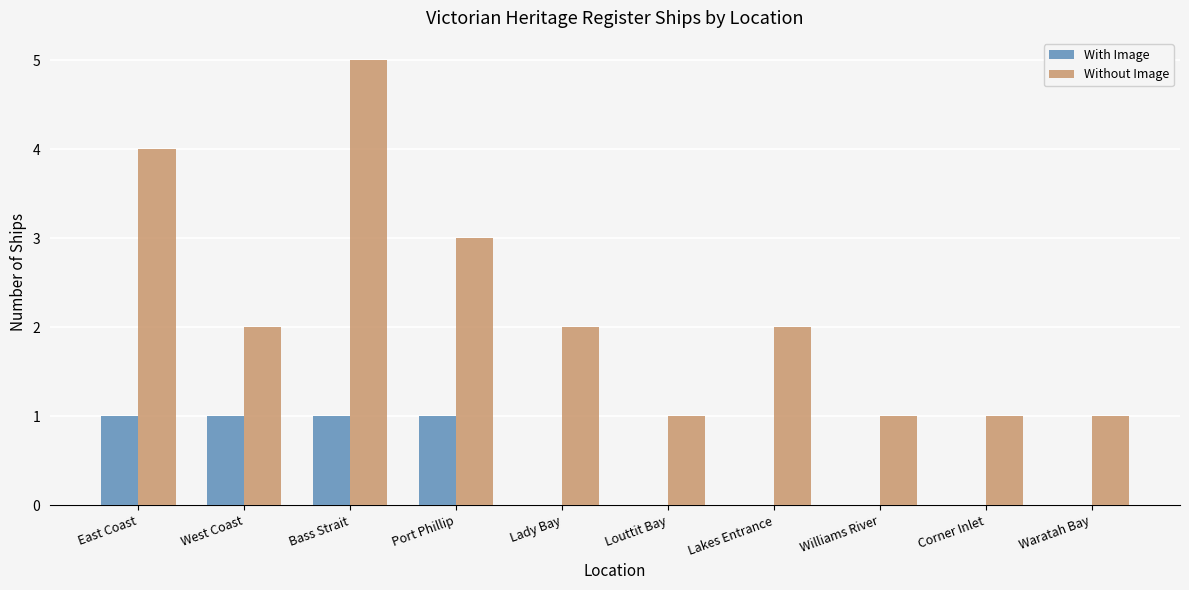

At which category does the chart reach its peak across all series?

Bass Strait